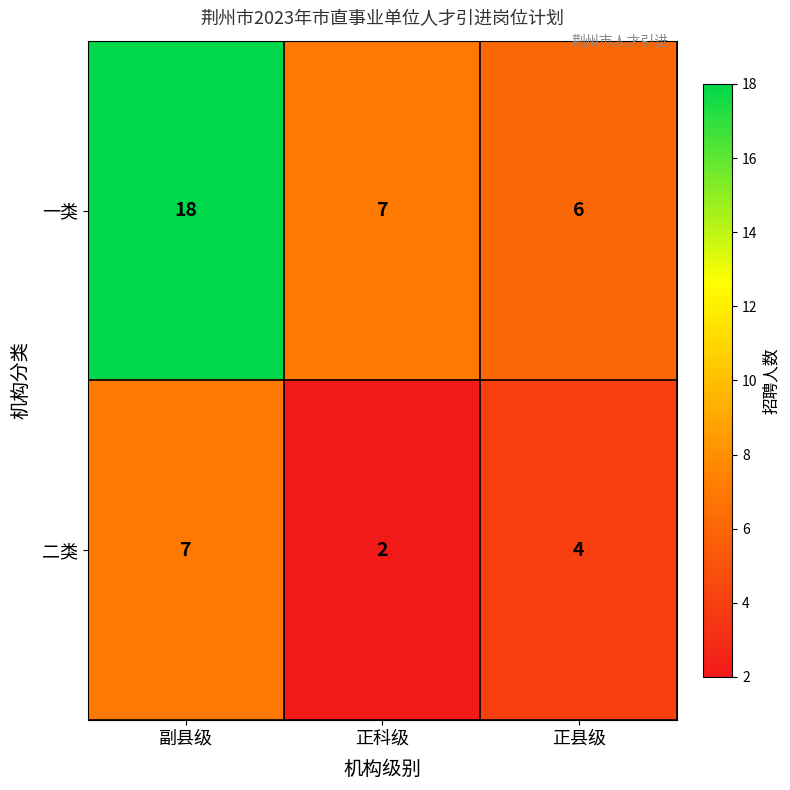

How many 二类 values are between 2 and 7?

3